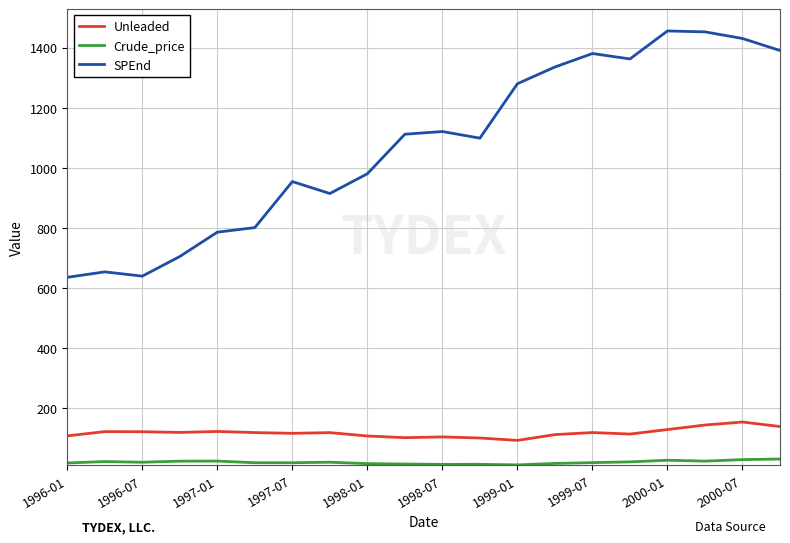

Which series has the largest range (max minus min)?

SPEnd